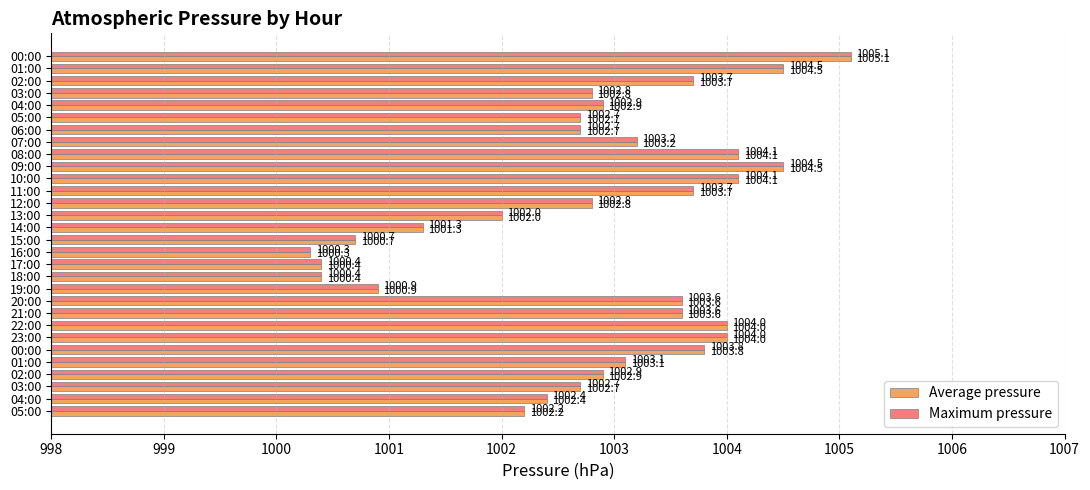

Which series has the widest spread of values?

Average pressure